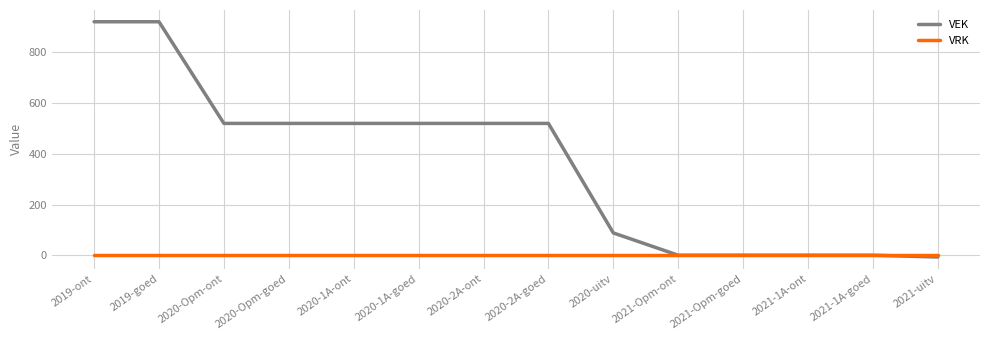

What is the greatest value displayed?

921